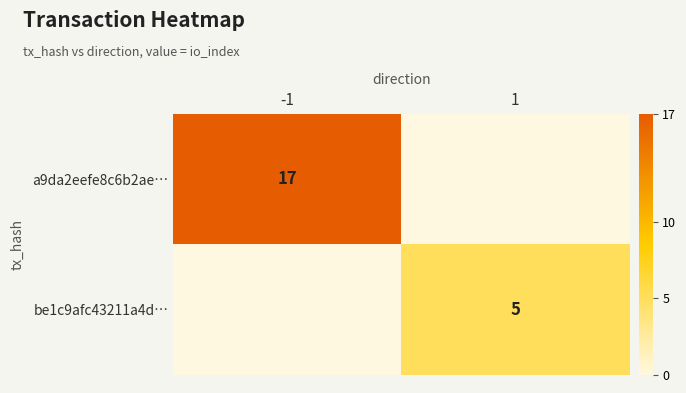

At which category is the sum across all series the highest?

-1